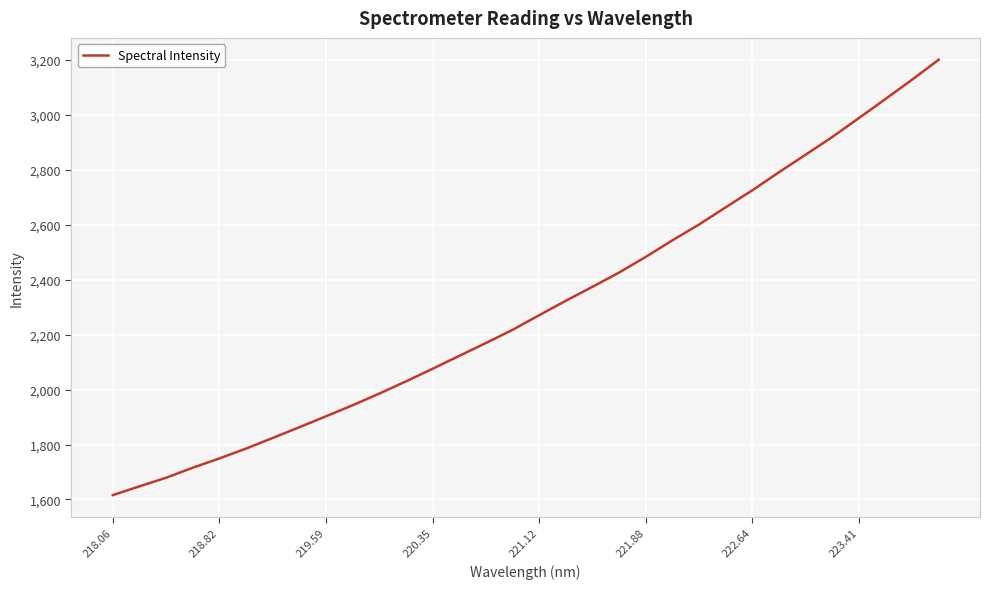

What is the maximum value shown in the chart?

3200.5